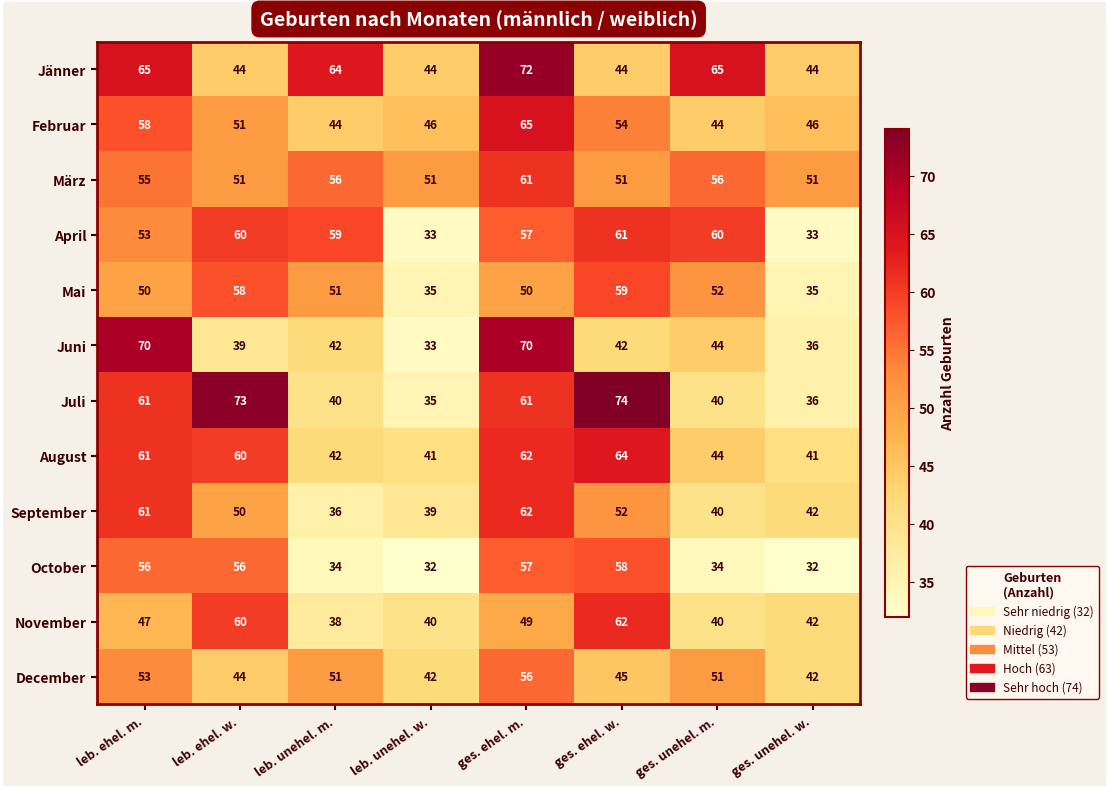

True or false: August has a value of 22 at leb. unehel. m..

False